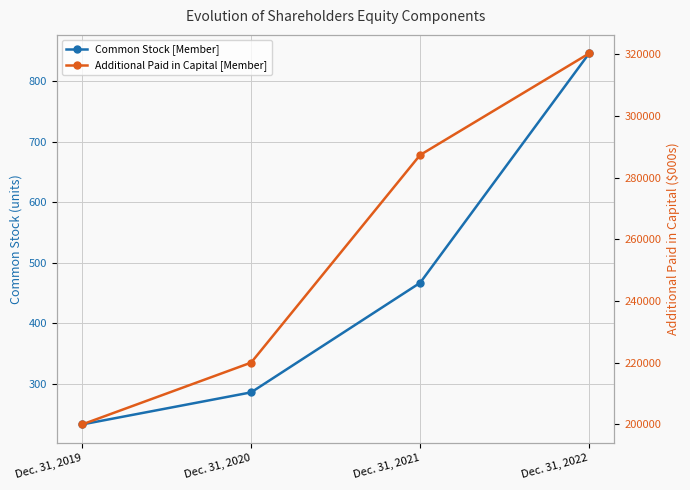

Which series has the widest spread of values?

Additional Paid in Capital [Member]